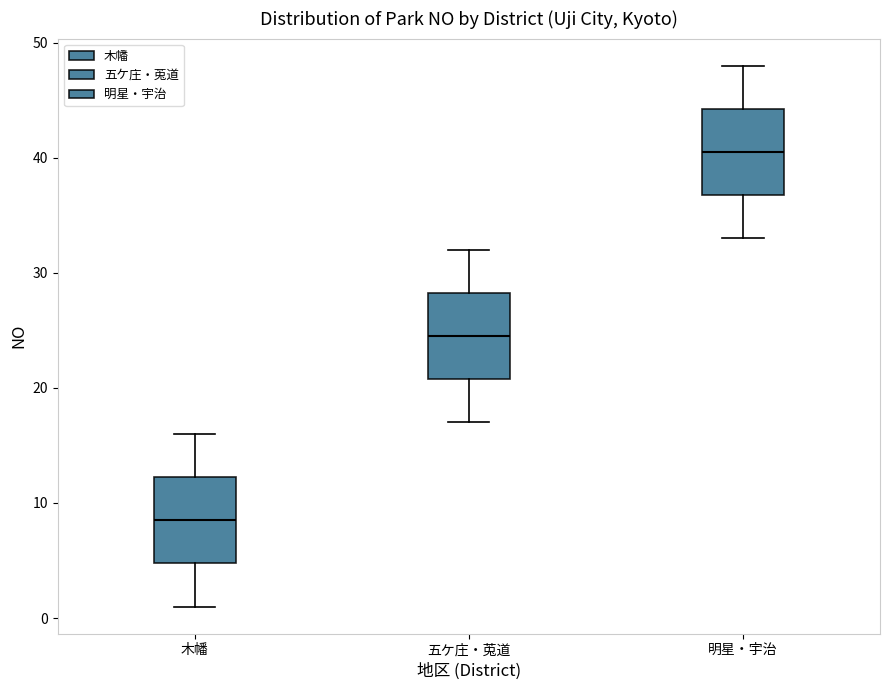

Which box's median line is the highest?

明星・宇治